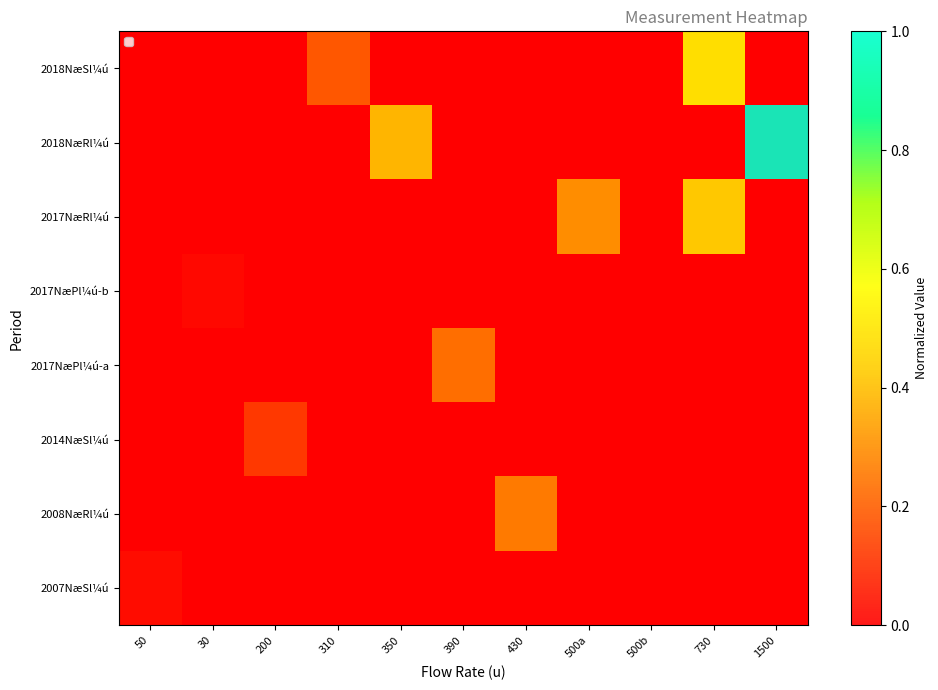

Is it true that 2017NæRl¼ú equals 0.0 at 50?

True